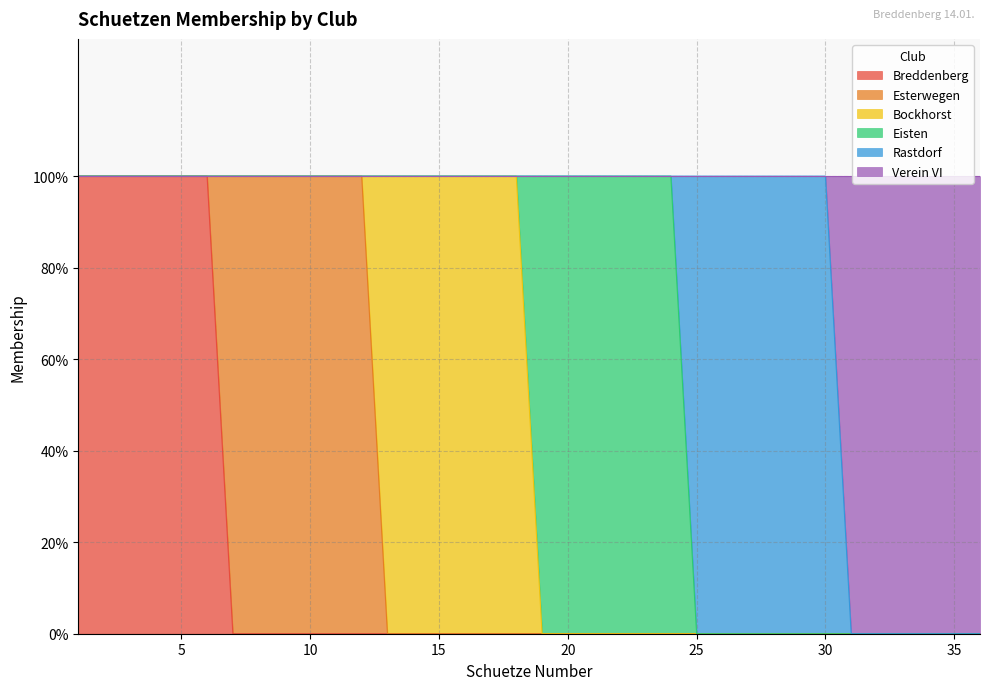

Is the value of Esterwegen at 2 greater than the value of Bockhorst at 6?

No